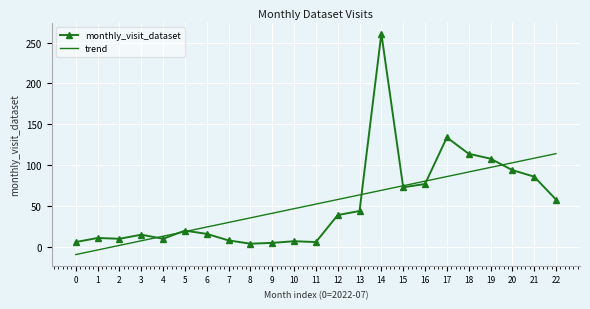

At which label does trend reach its peak?

22